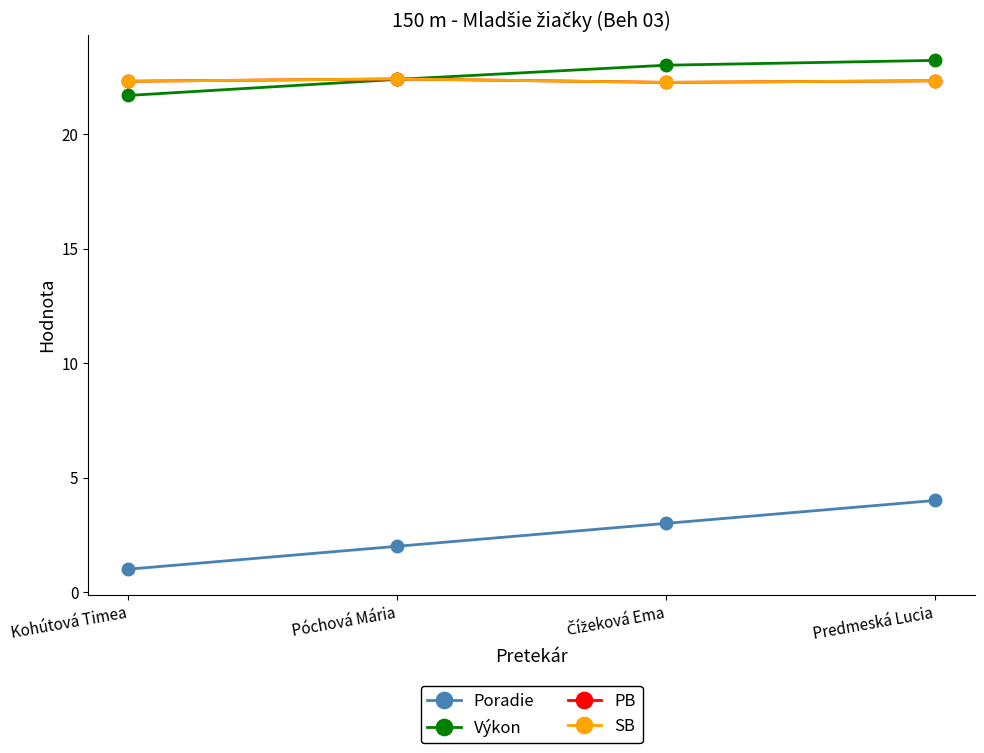

Does the chart have visible grid lines?

No